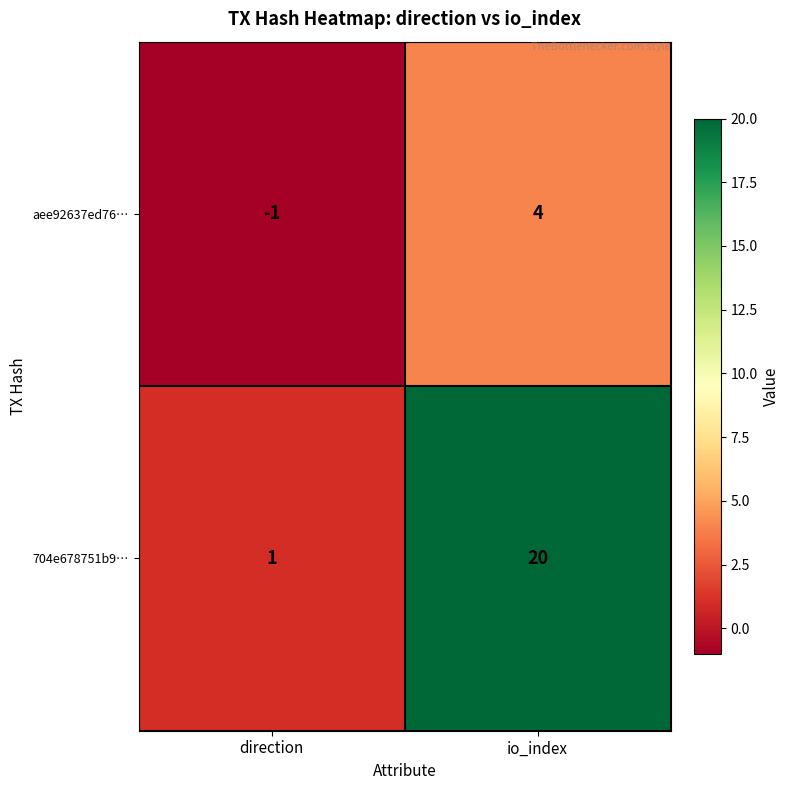

What is the difference between the aee92637ed76… values at io_index and direction?

5